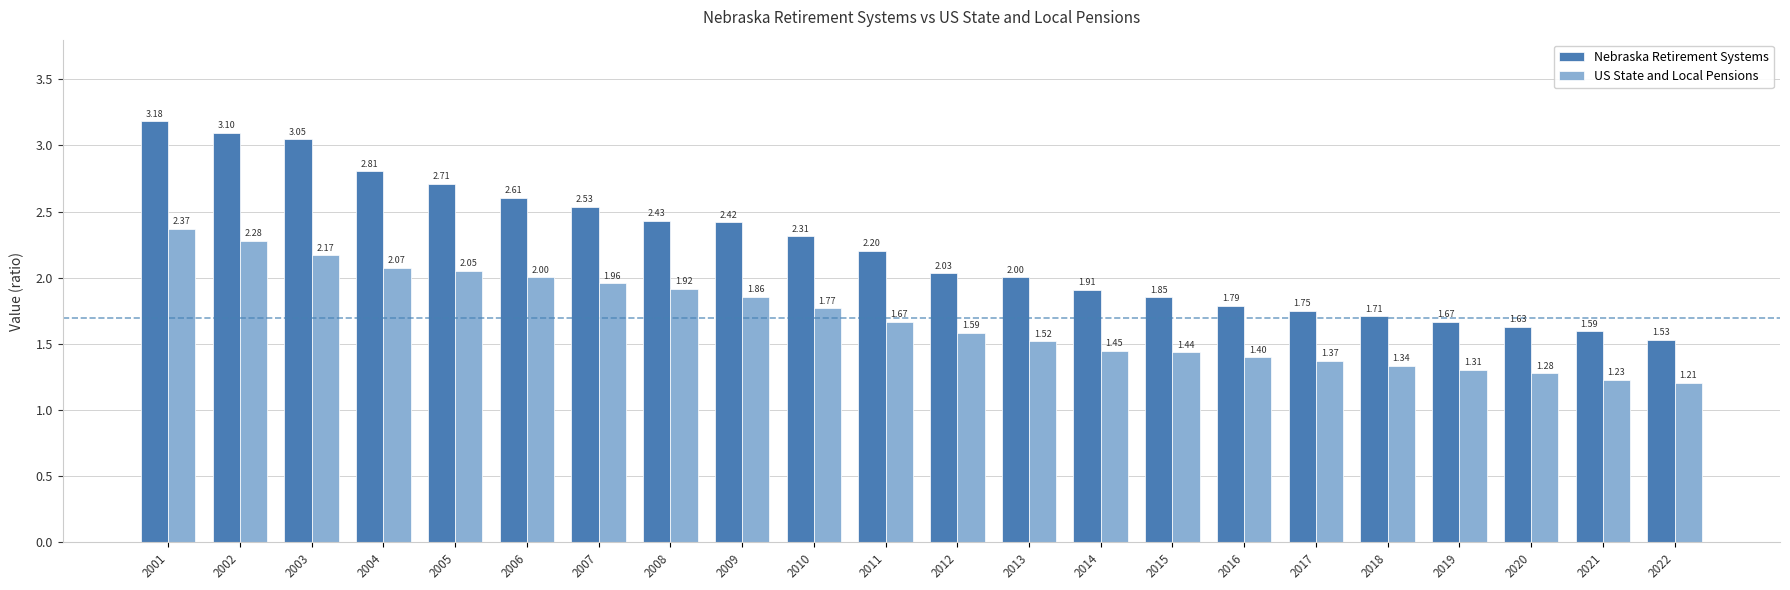

List the series in order of their overall mean, lowest first.

US State and Local Pensions, Nebraska Retirement Systems